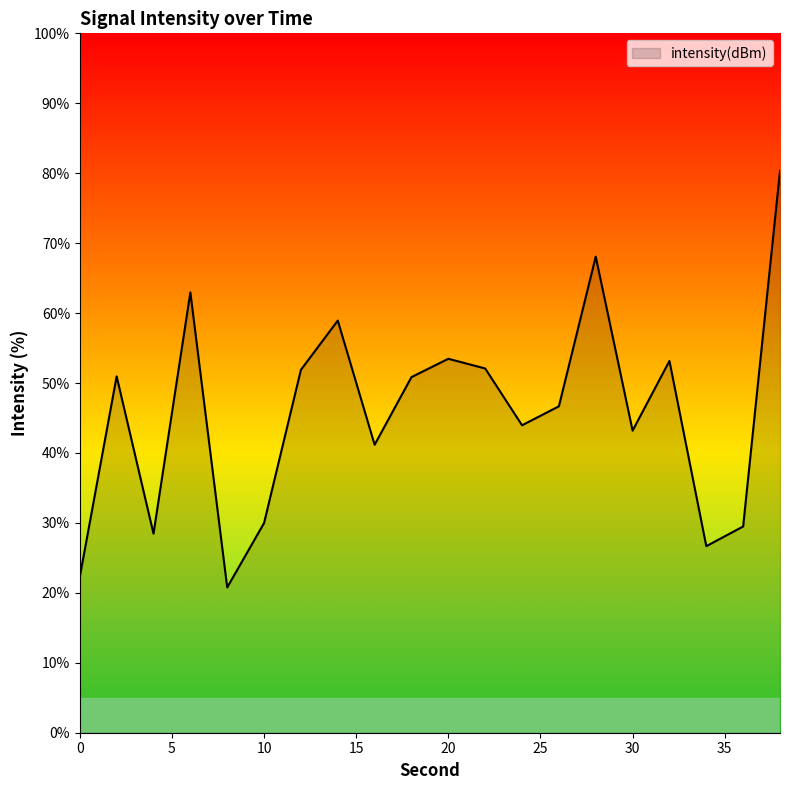

What is the difference between the second highest and minimum values?

47.3